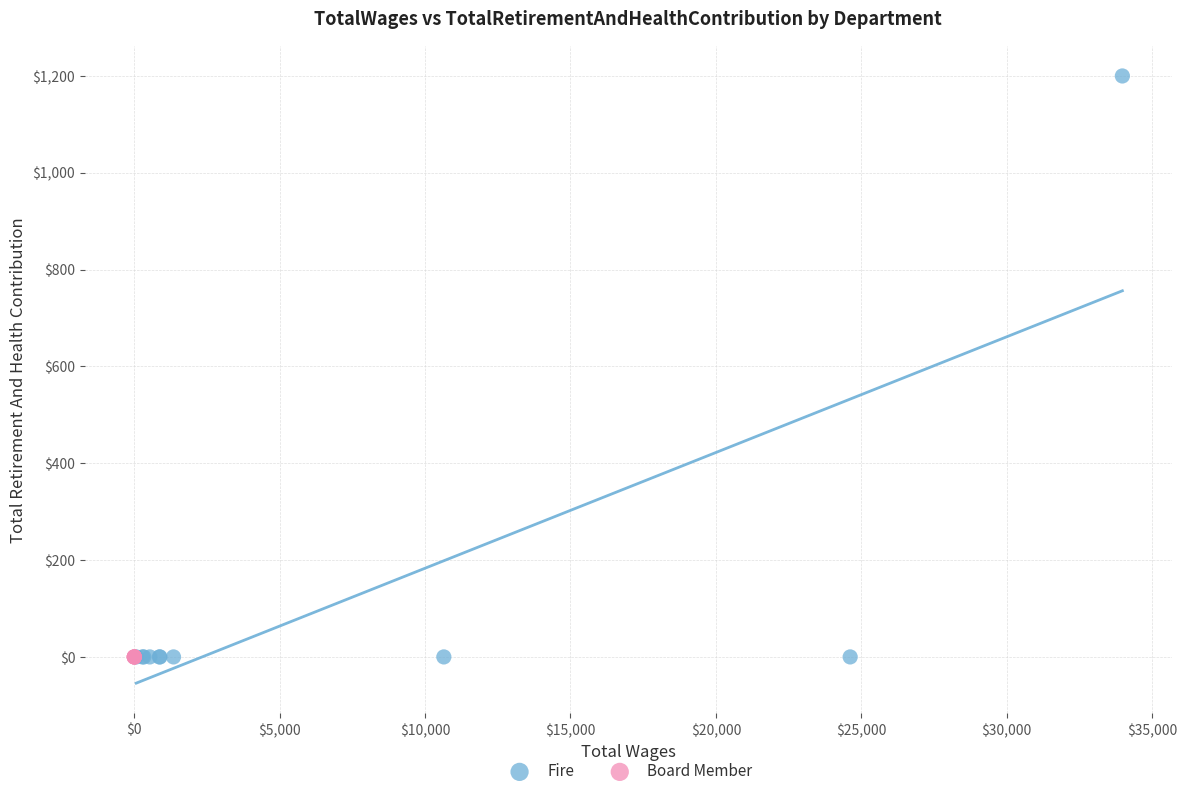

Which series contains the highest Y value?

Fire